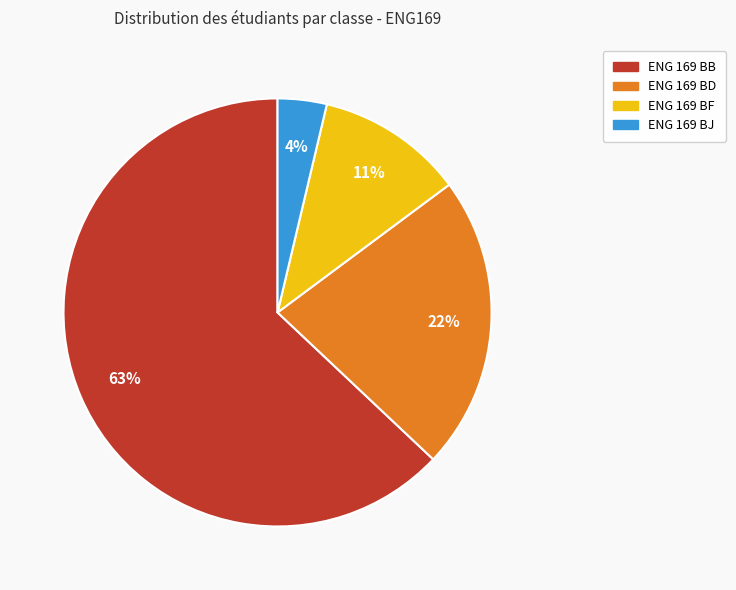

How many slices are in this pie chart?

4